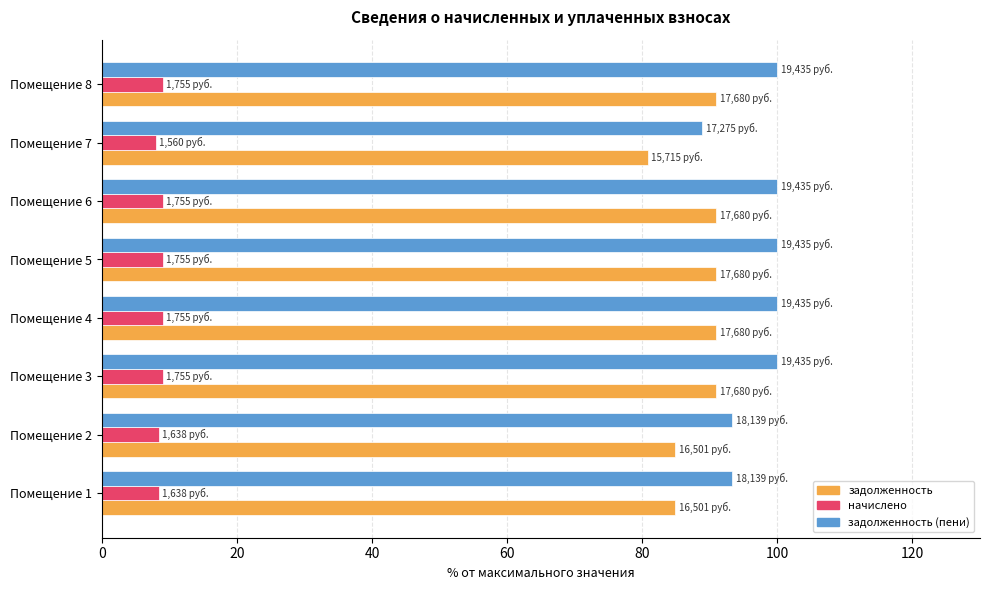

At how many categories does at least one series exceed 50?

8